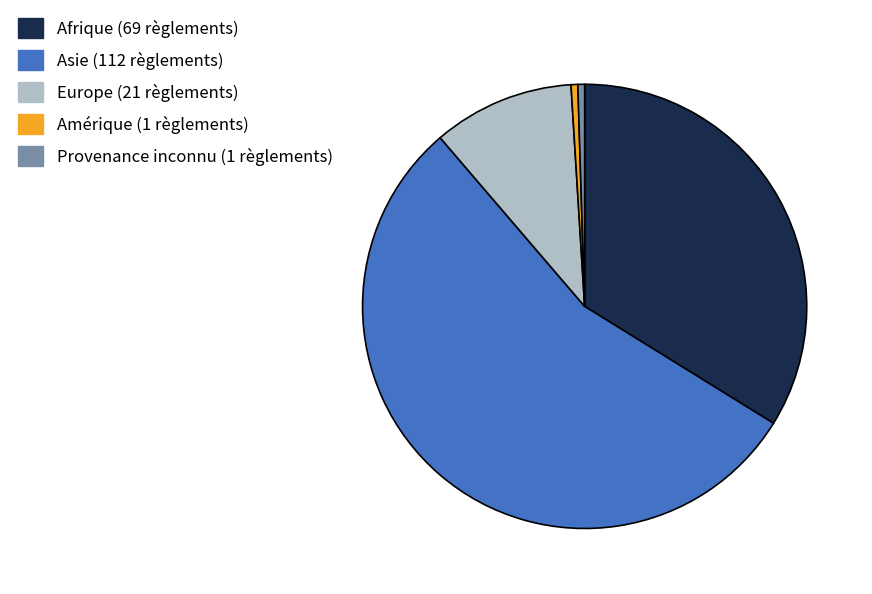

Is the sum of Amérique and Europe greater than half?

No